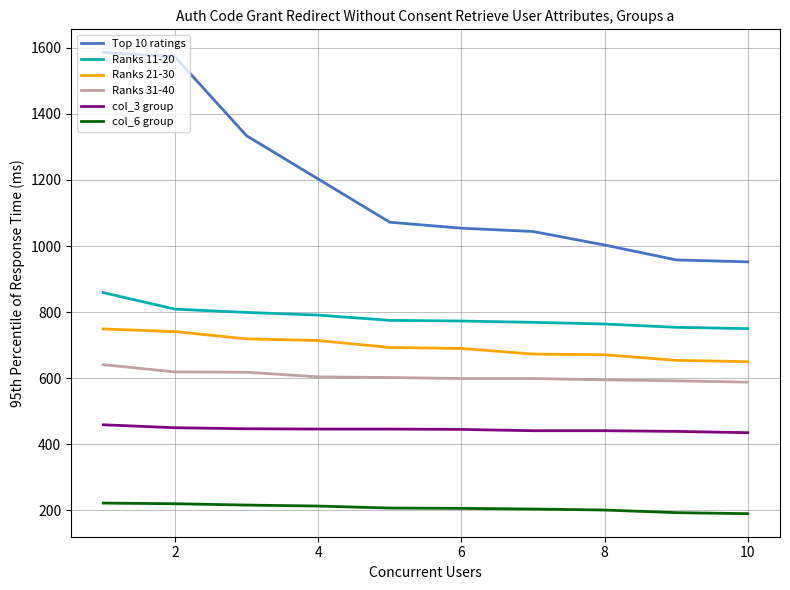

How many lines are shown in the chart?

6